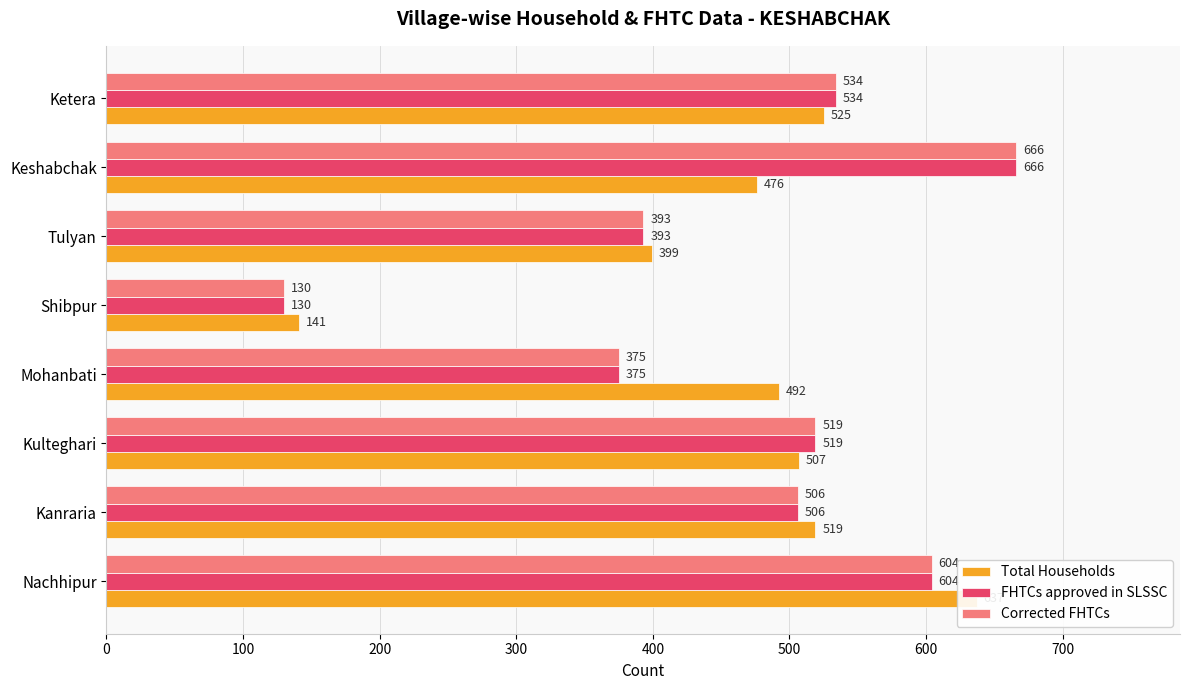

Which series has the largest range (max minus min)?

FHTCs approved in SLSSC